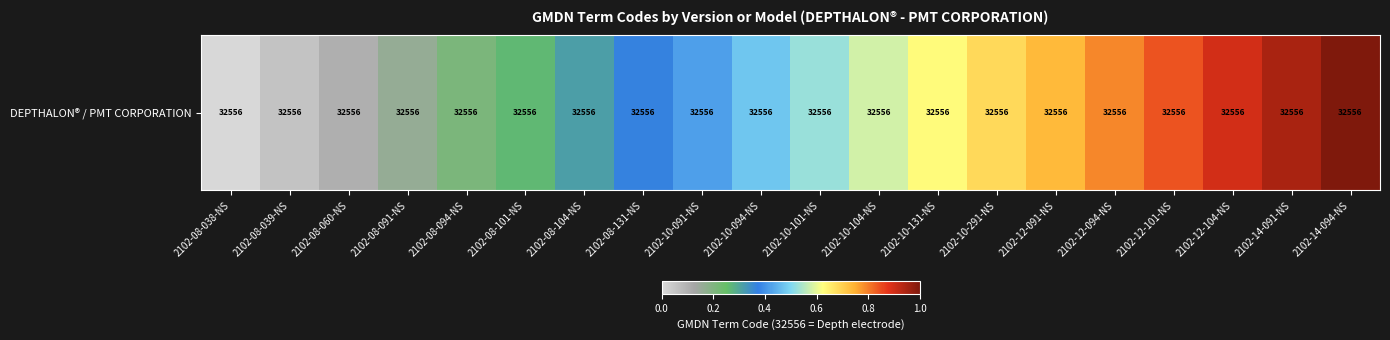

Rank the categories by value from lowest to highest.

2102-08-038-NS, 2102-08-039-NS, 2102-08-060-NS, 2102-08-091-NS, 2102-08-094-NS, 2102-08-101-NS, 2102-08-104-NS, 2102-08-131-NS, 2102-10-091-NS, 2102-10-094-NS, 2102-10-101-NS, 2102-10-104-NS, 2102-10-131-NS, 2102-10-291-NS, 2102-12-091-NS, 2102-12-094-NS, 2102-12-101-NS, 2102-12-104-NS, 2102-14-091-NS, 2102-14-094-NS